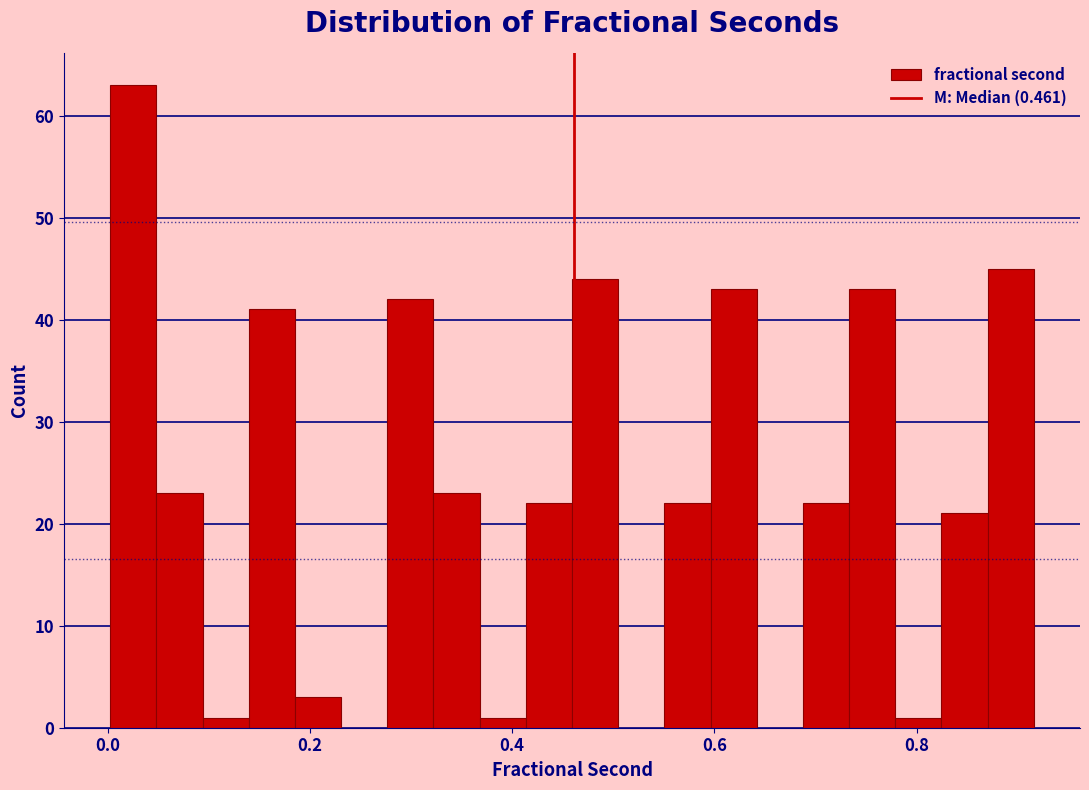

Around what value on the x-axis is the tallest bar? Give the approximate position of its centre, as read against the axis.

0.02